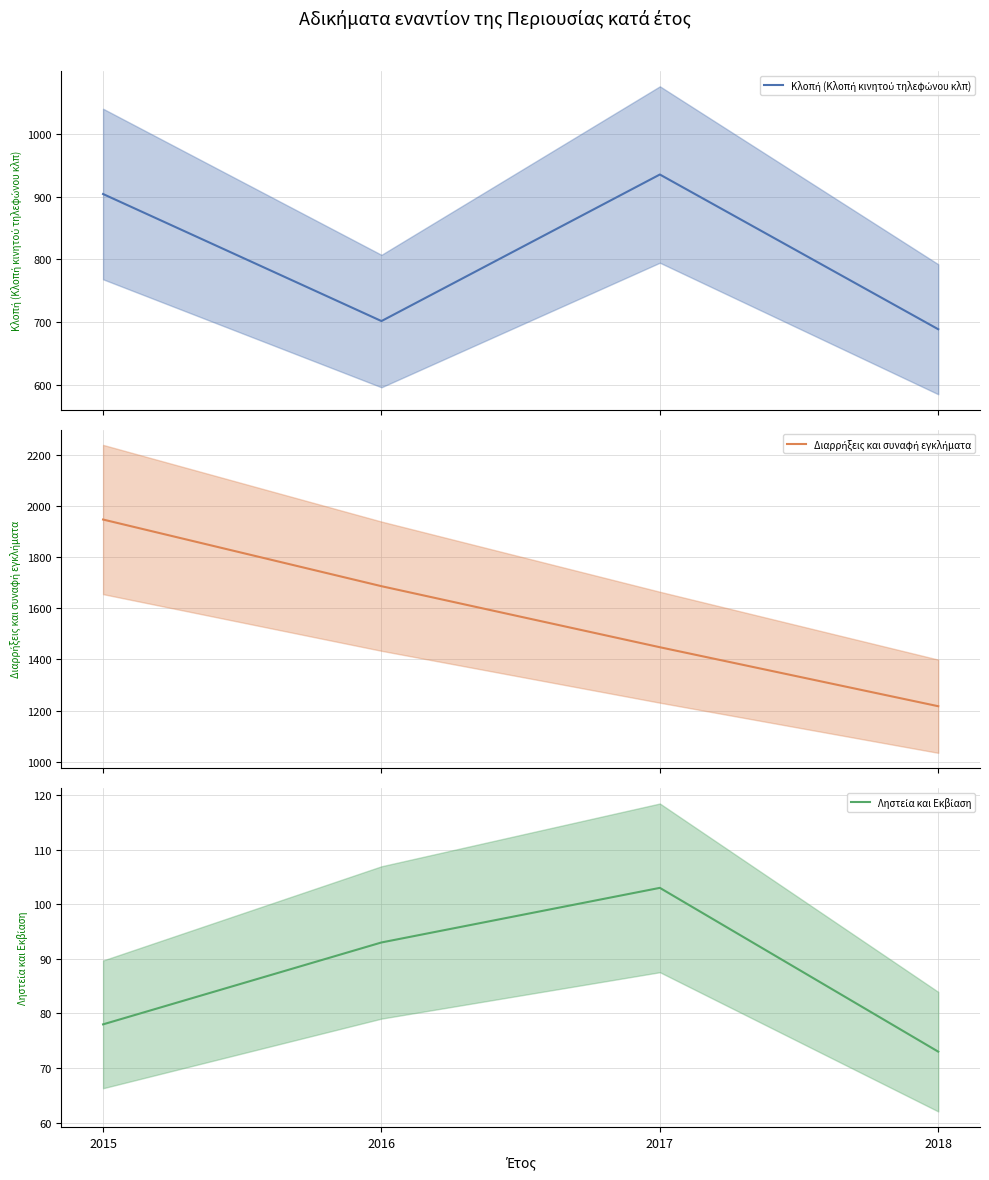

Is it true that Διαρρήξεις και συναφή εγκλήματα (mean) equals 1687 at 2016?

True